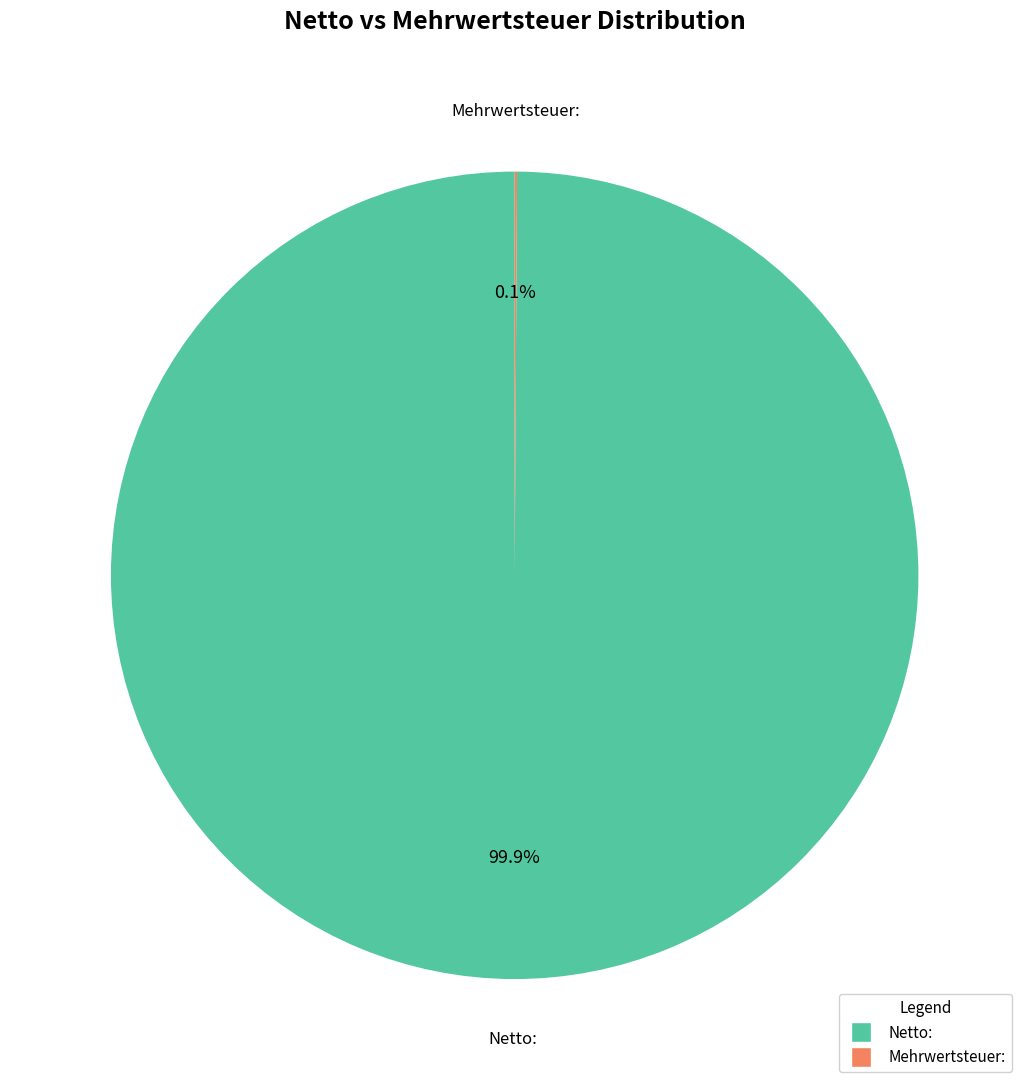

Which category has the biggest portion of the pie?

Netto: